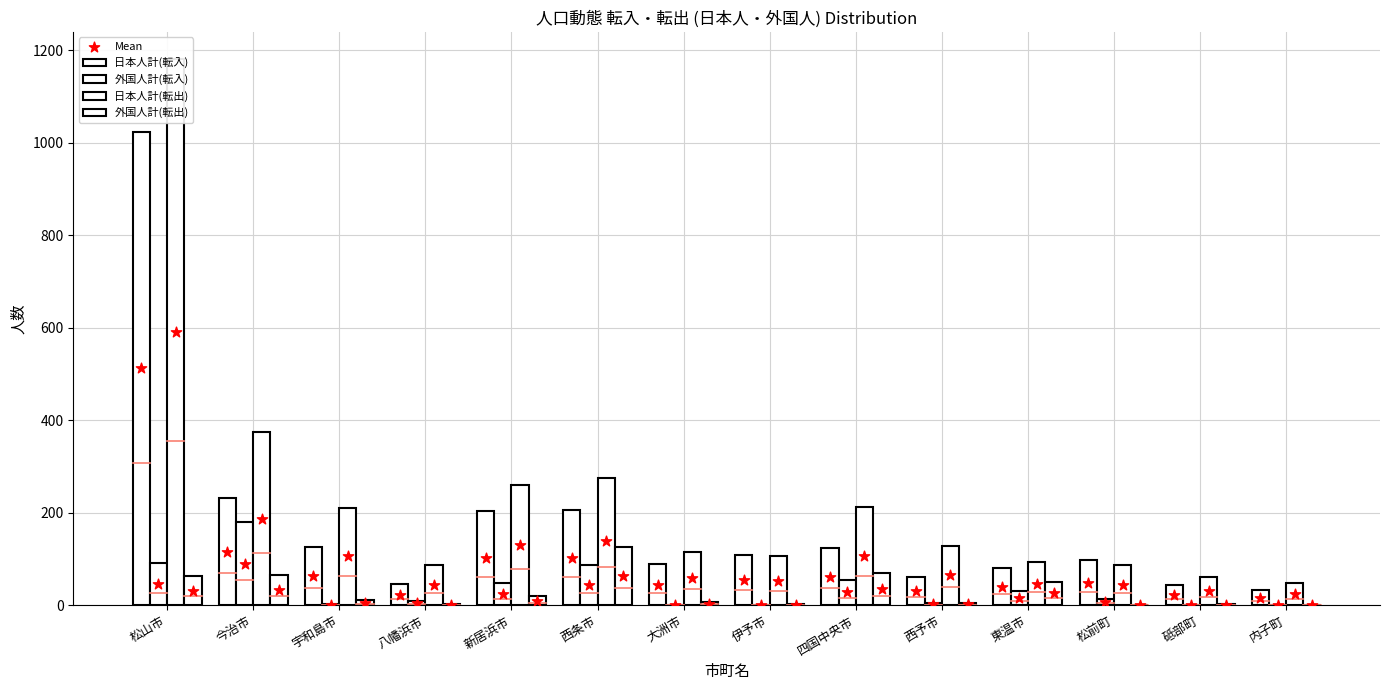

At which category is the sum across all series the highest?

松山市